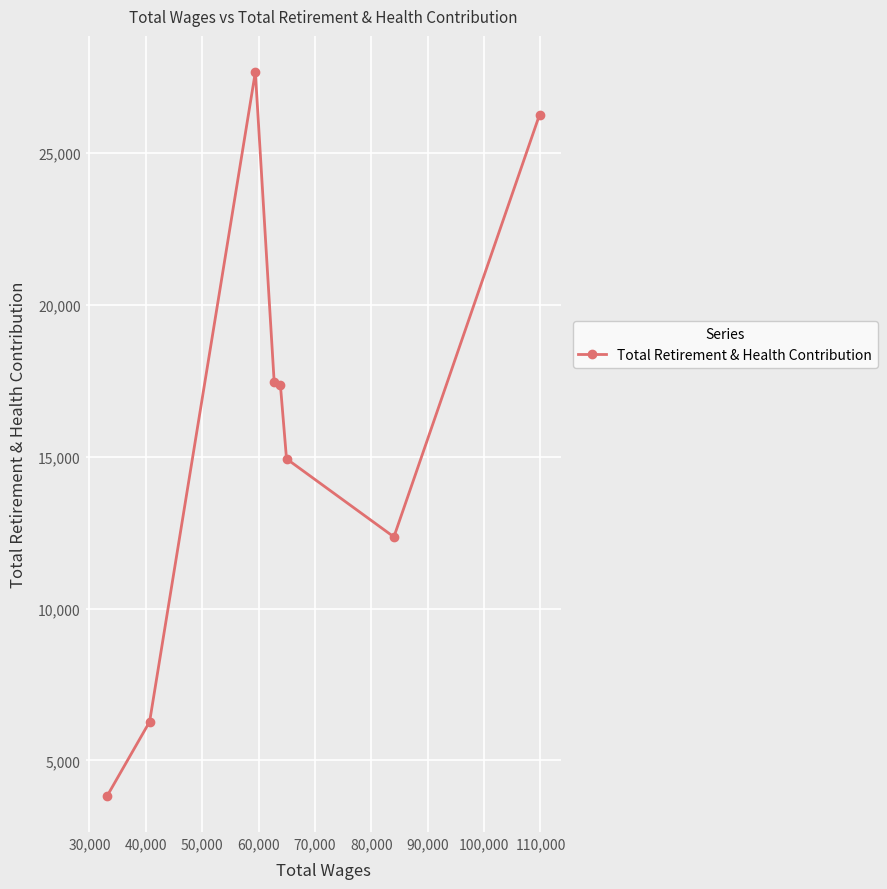

How many lines are shown in the chart?

1